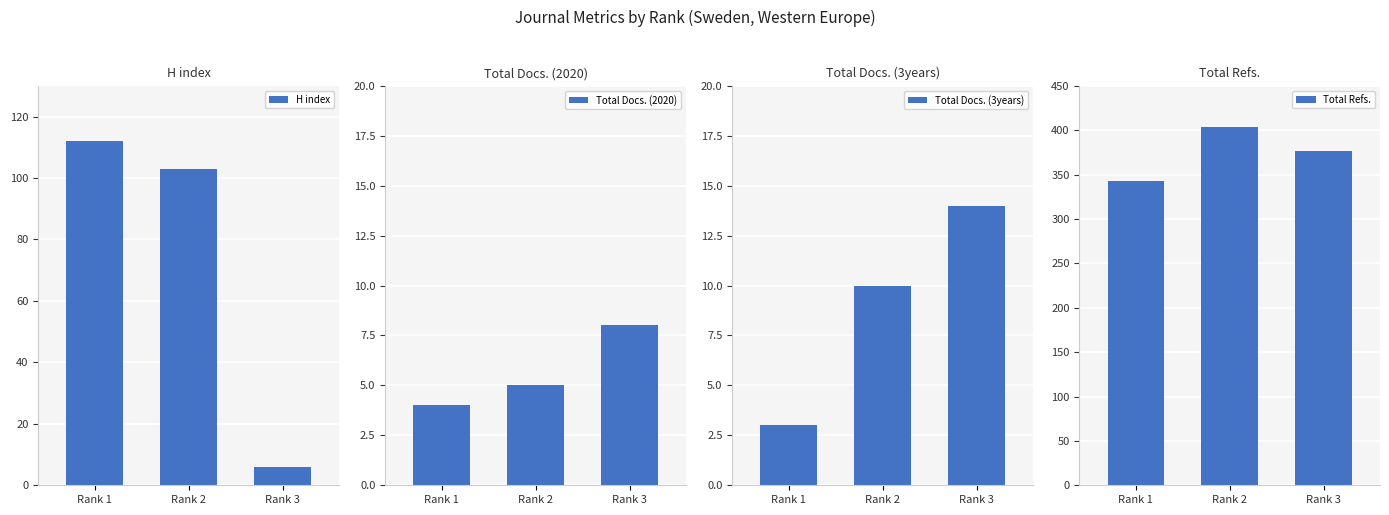

Which series has the largest total across all categories?

Total Refs.